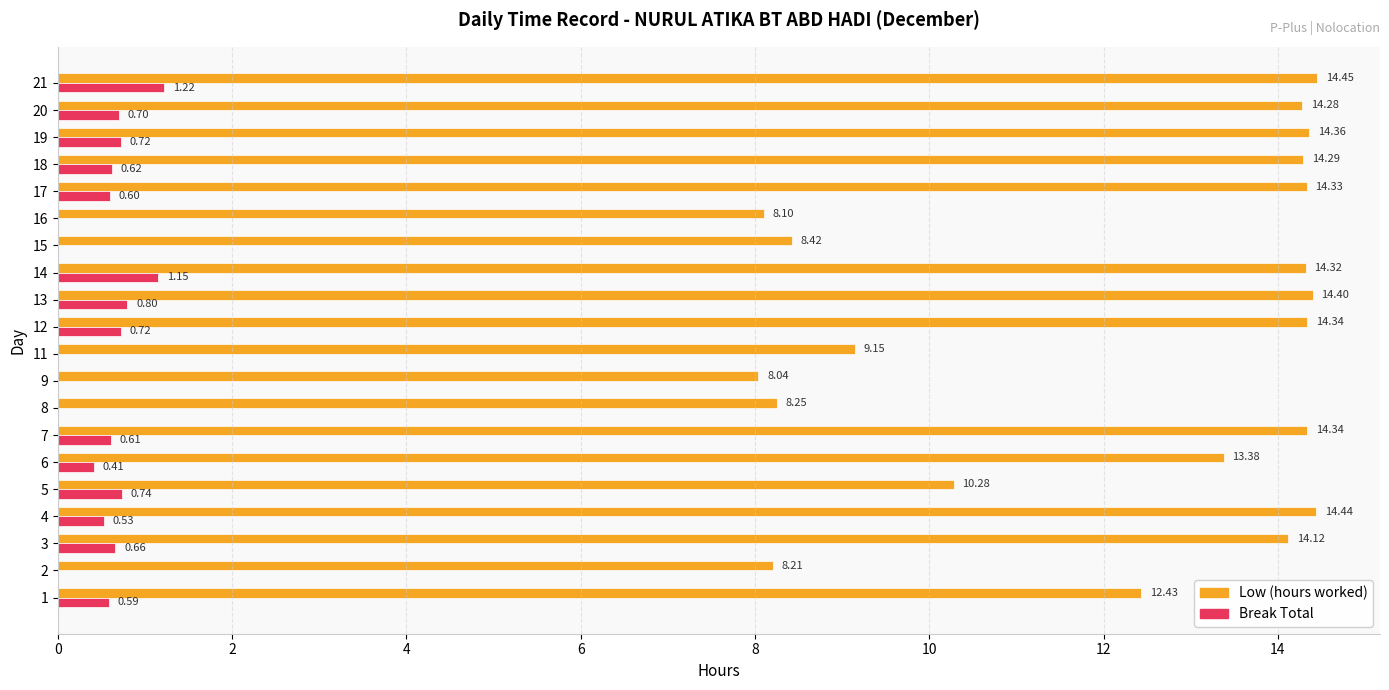

True or false: Break Total has a value of -0.6 at 13.

False